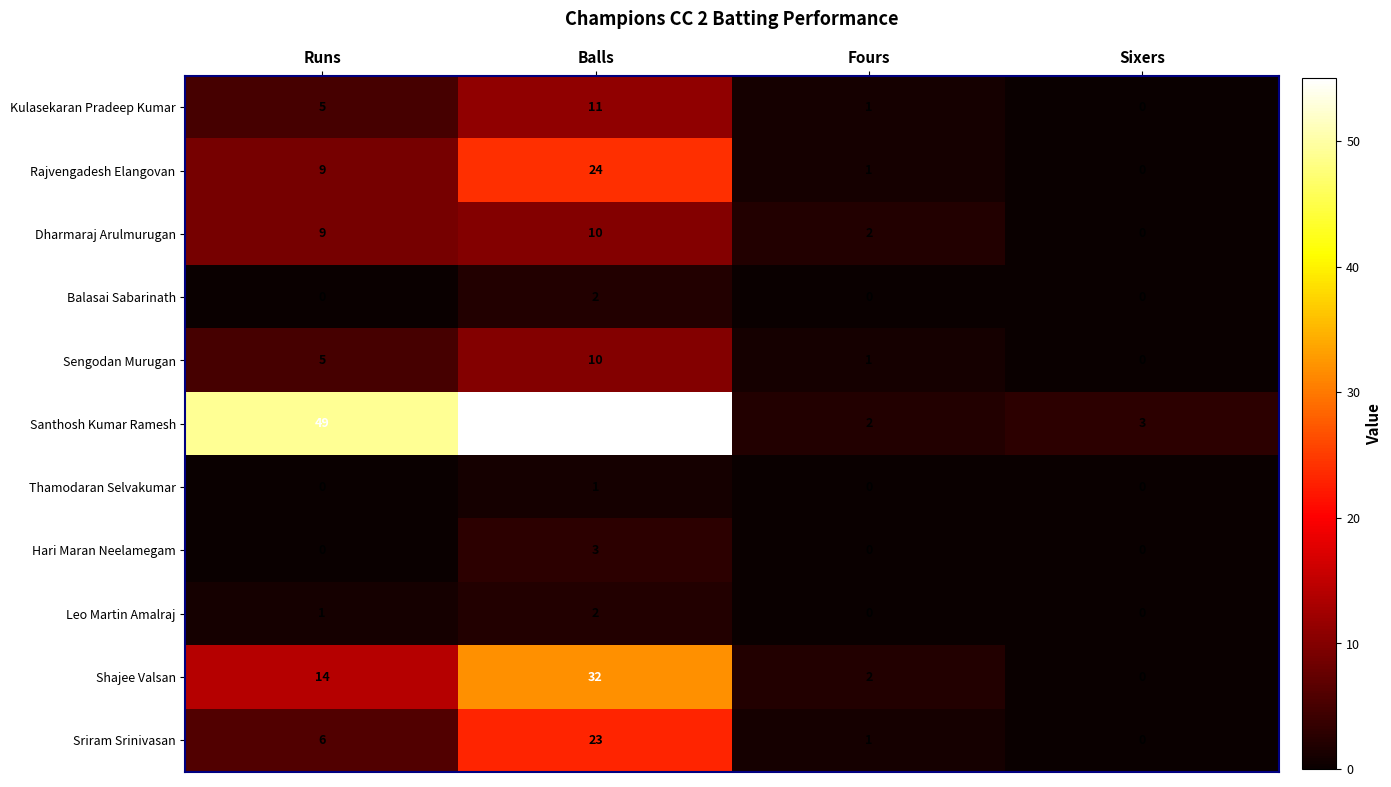

How many distinct data groups are displayed?

11